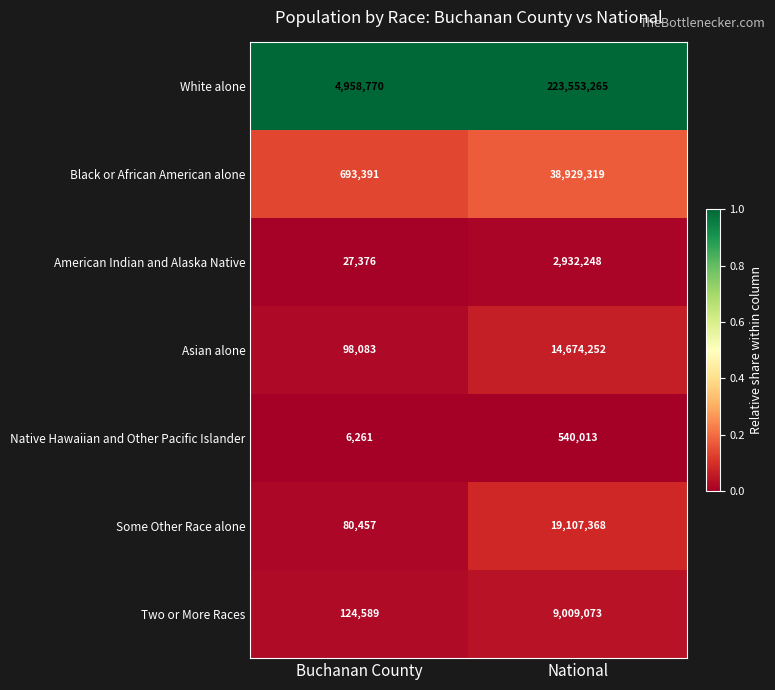

Reading left to right, extract all data points from this chart.

White alone: 4958770	223553265
Black or African American alone: 693391	38929319
American Indian and Alaska Native: 27376	2932248
Asian alone: 98083	14674252
Native Hawaiian and Other Pacific Islander: 6261	540013
Some Other Race alone: 80457	19107368
Two or More Races: 124589	9009073